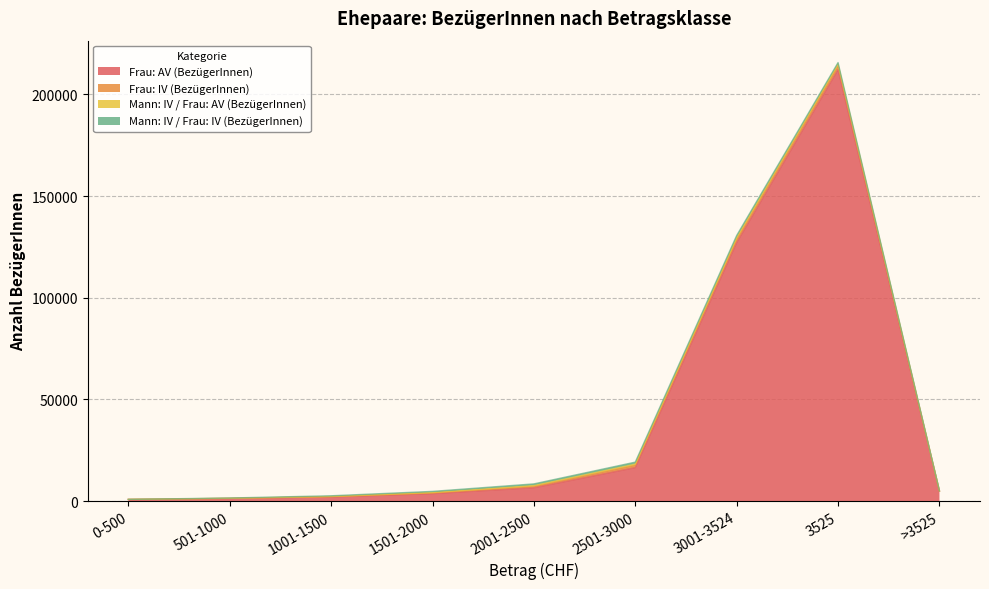

True or false: Mann: IV / Frau: AV (BezügerInnen) has more than 2 points higher than both neighbors.

False